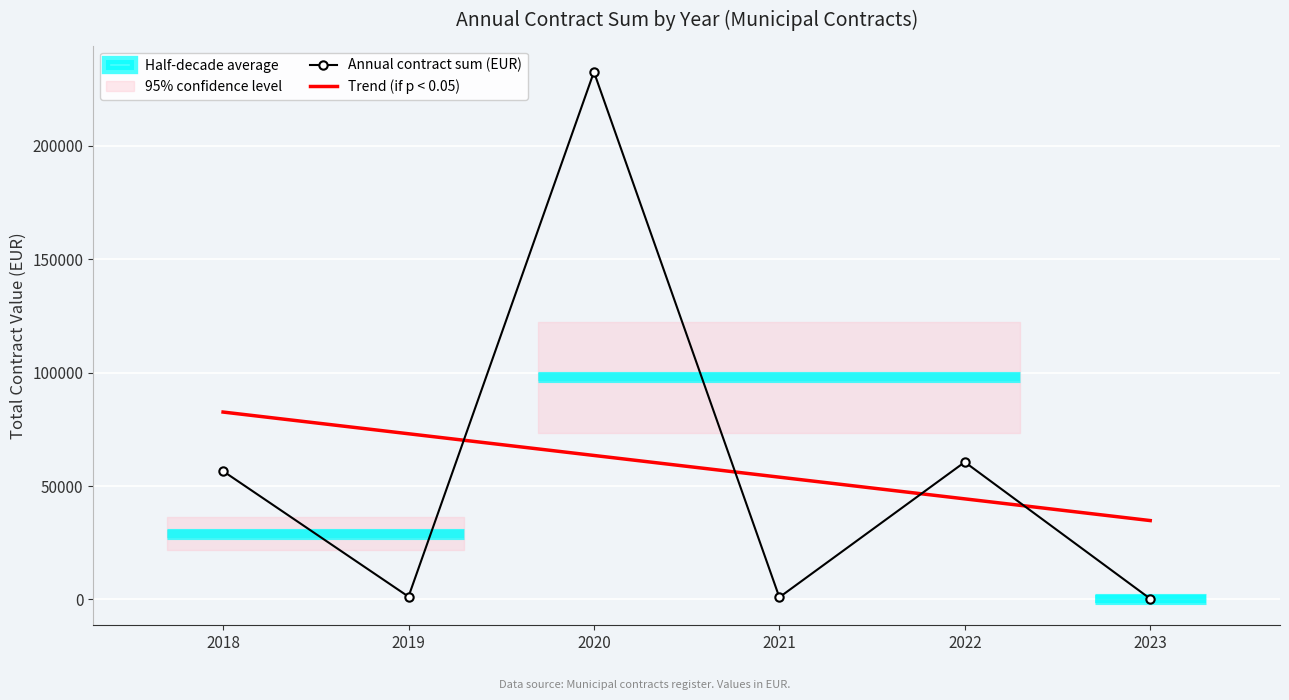

Rank the categories by Trend (if p < 0.05) value from highest to lowest.

2018, 2019, 2020, 2021, 2022, 2023